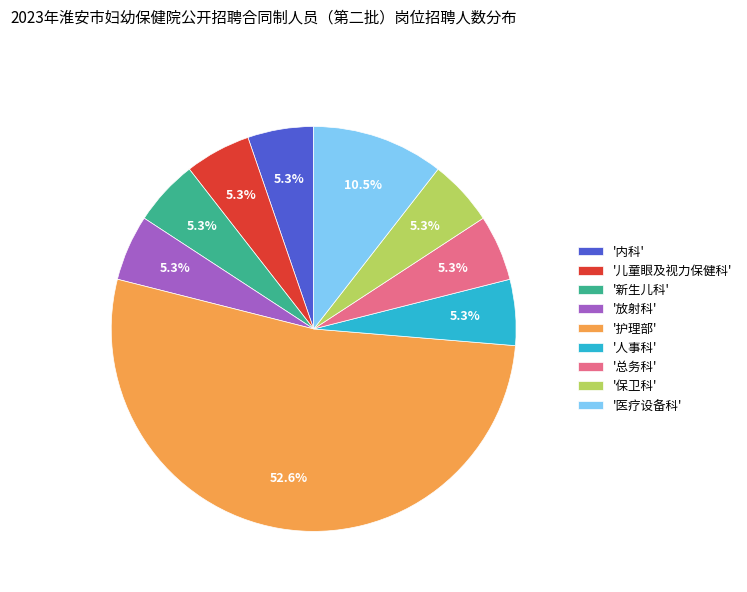

Which category has the biggest portion of the pie?

'护理部'